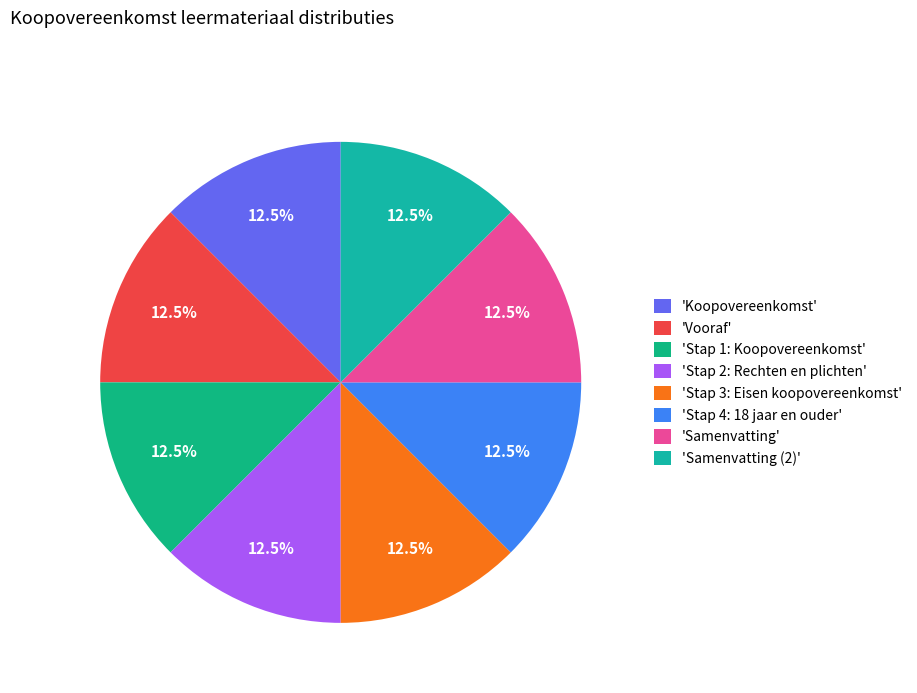

Does any single category account for the majority?

No